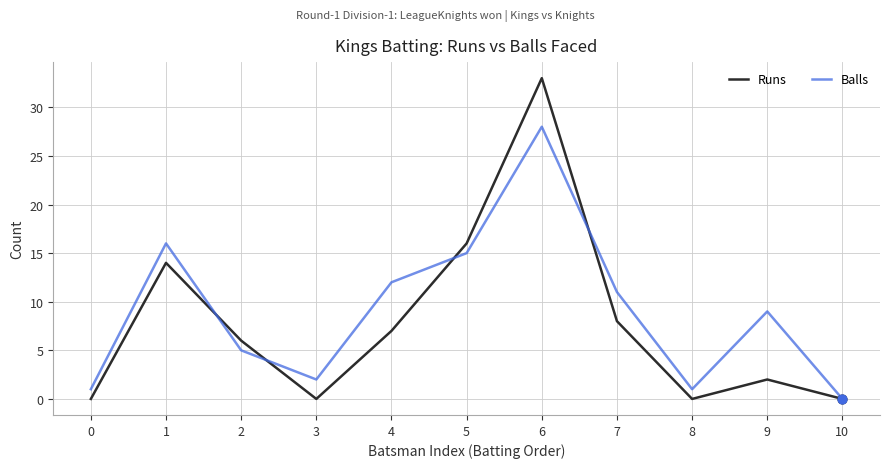

Is the value of Runs at 7 greater than the value of Balls at 0?

Yes